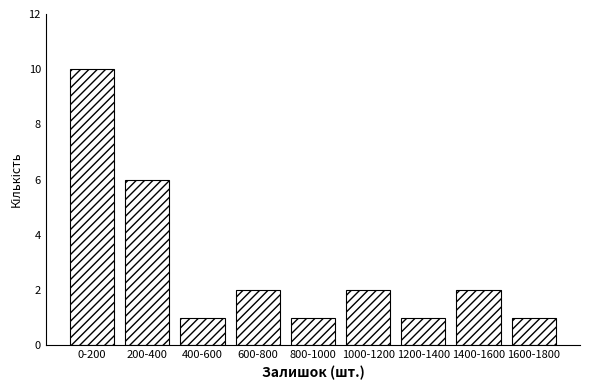

Reading right to left, extract all data points from this chart.

1600-1800=1	1400-1600=2	1200-1400=1	1000-1200=2	800-1000=1	600-800=2	400-600=1	200-400=6	0-200=10